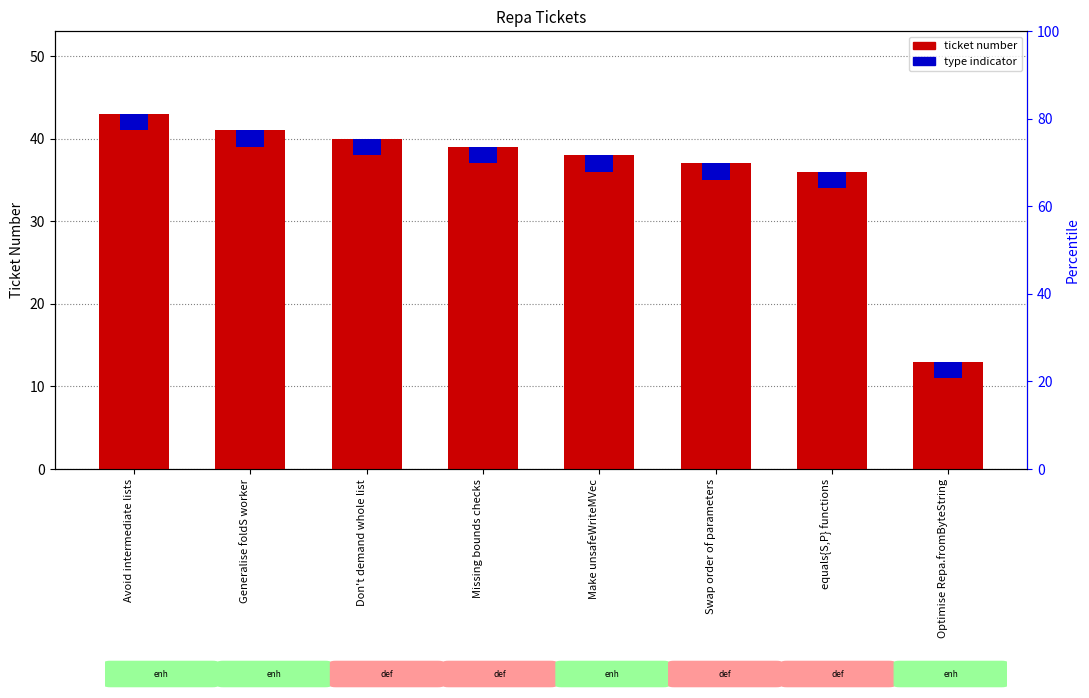

How many categories are shown in the chart?

8